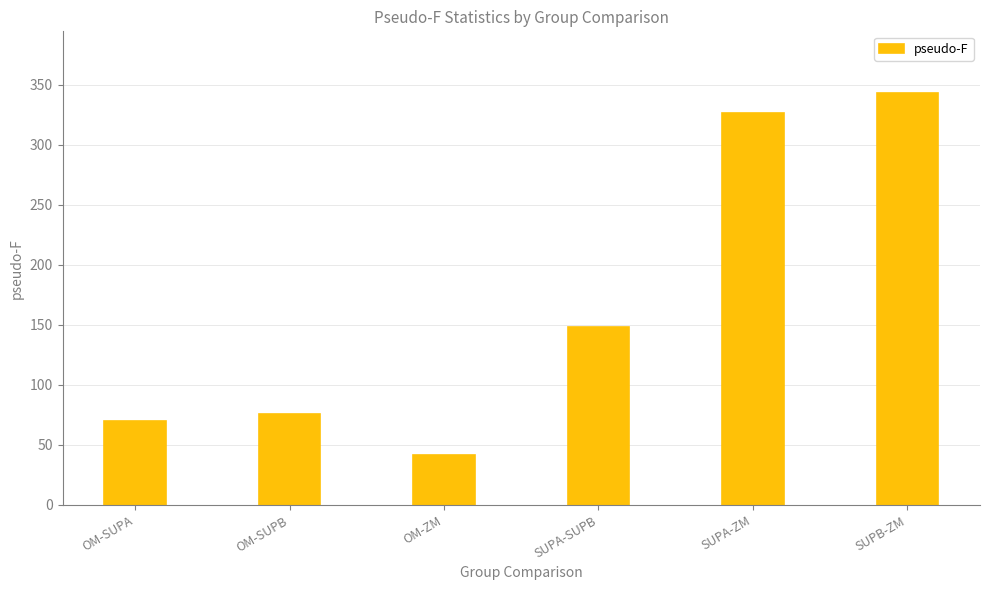

Reading right to left, what are all the values shown in this chart?

343.2	326.5	148.2	41.6	75.4	69.7